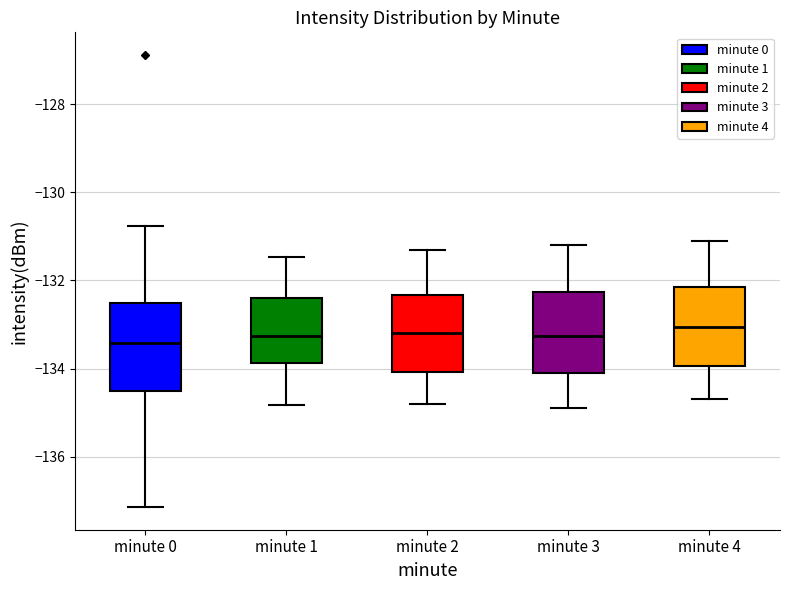

Reading left to right, transcribe this box plot: for each box, give where its median line is, the range the box spans, and where its two whiskers end, as read against the y-axis. The values are not printed on the chart, so give them approximately, as read against the axis.

minute 0: median -133.4, box -134.4 to -132.6, whiskers -137.2 to -130.8
minute 1: median -133.2, box -133.8 to -132.4, whiskers -134.8 to -131.4
minute 2: median -133.2, box -134.0 to -132.4, whiskers -134.8 to -131.2
minute 3: median -133.2, box -134.0 to -132.2, whiskers -134.8 to -131.2
minute 4: median -133.0, box -134.0 to -132.2, whiskers -134.6 to -131.0